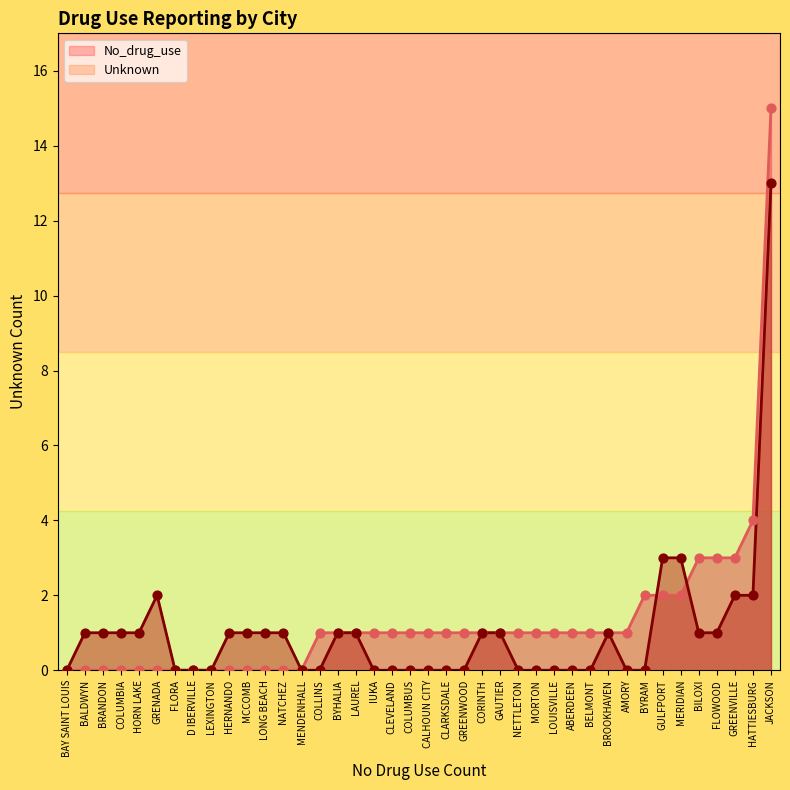

At which category is the sum across all series the highest?

JACKSON